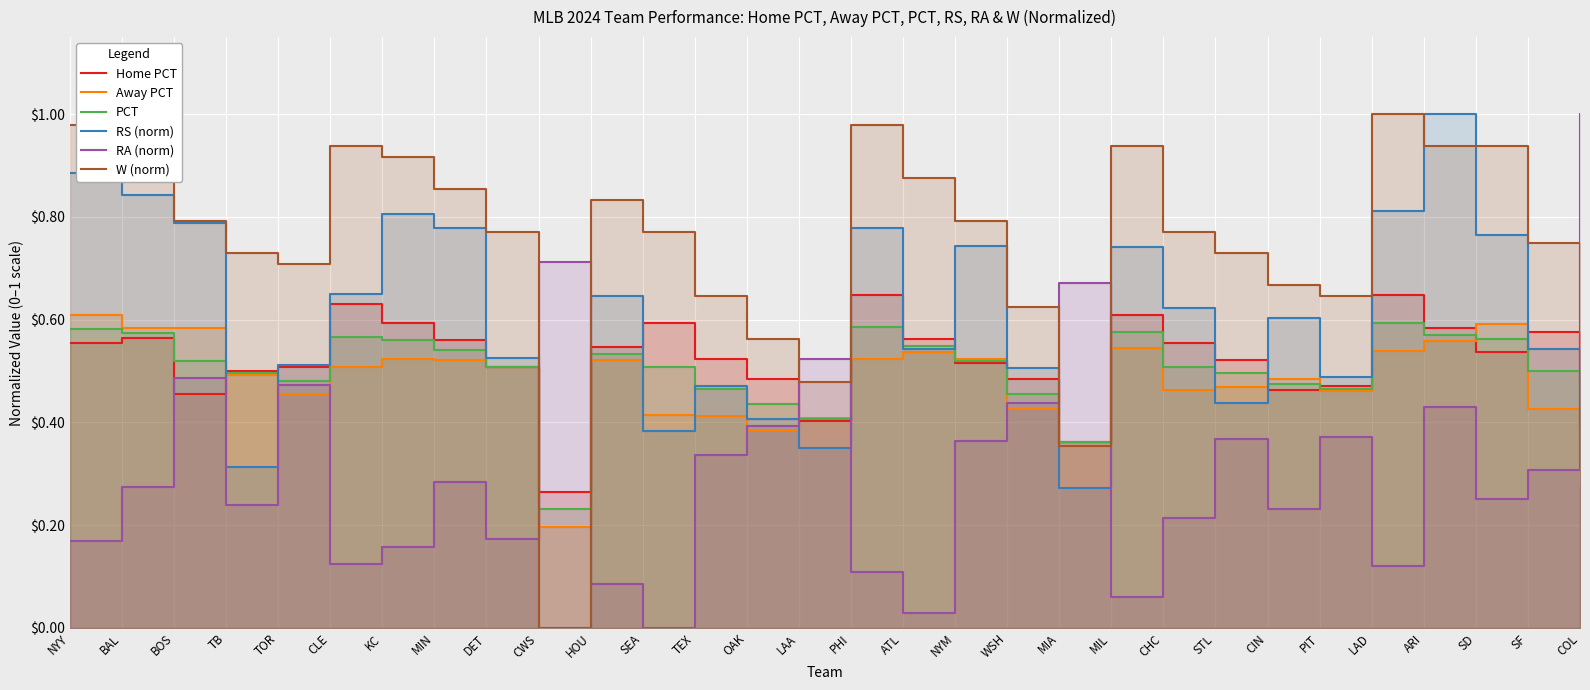

How many times do RA (norm) and RS (norm) cross each other?

7